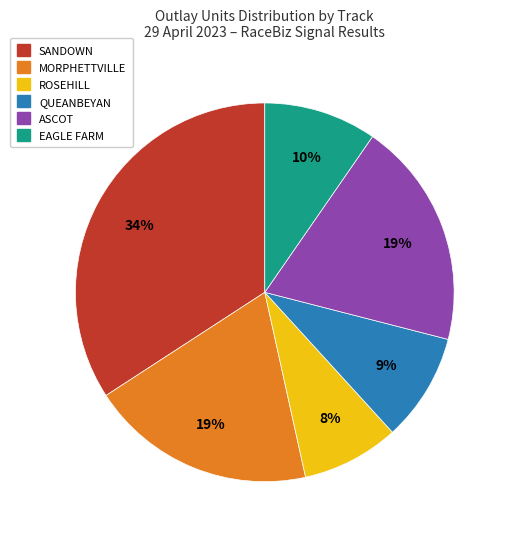

Is the sum of QUEANBEYAN and EAGLE FARM greater than half?

No